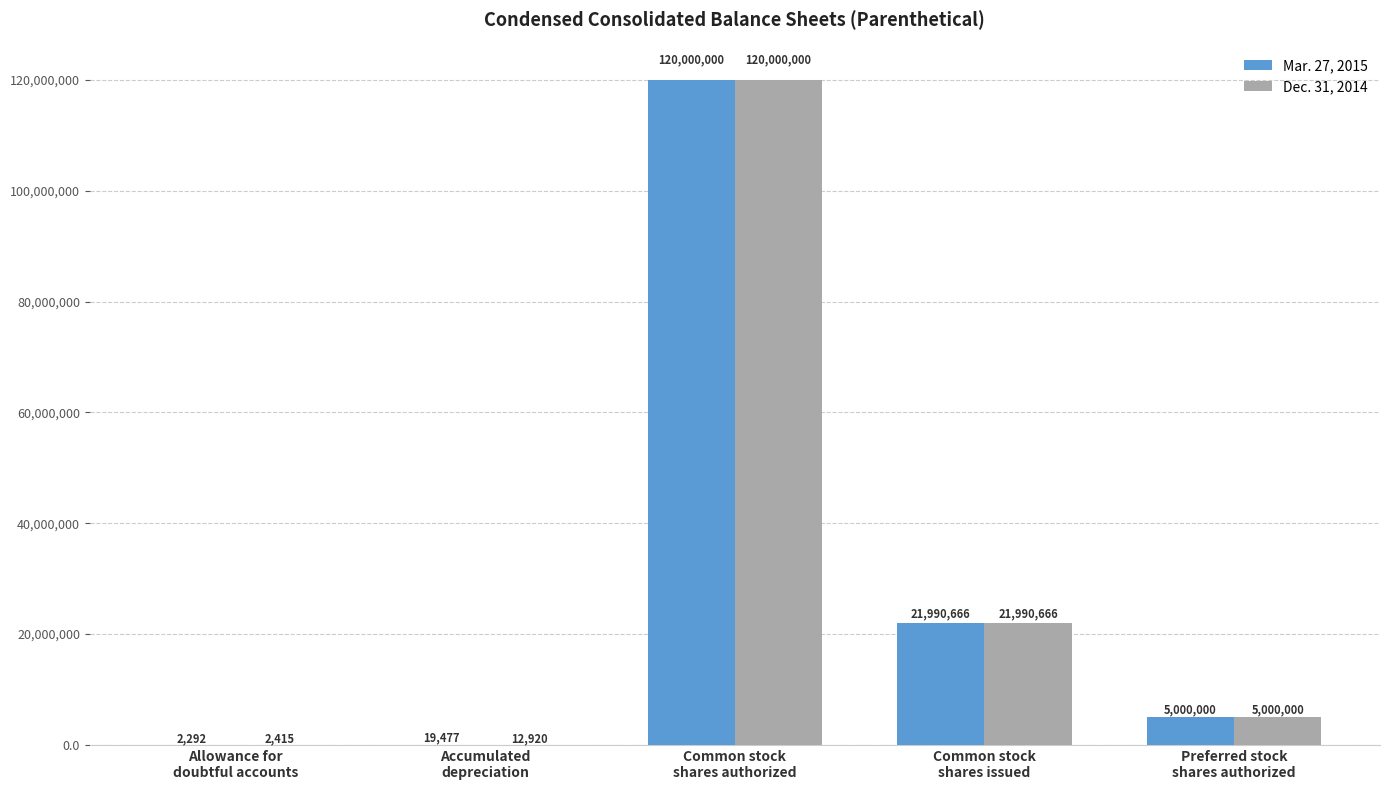

How many distinct data groups are displayed?

2